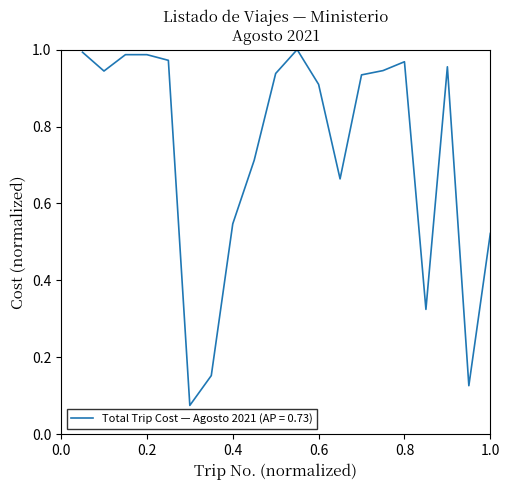

How many lines are shown in the chart?

1